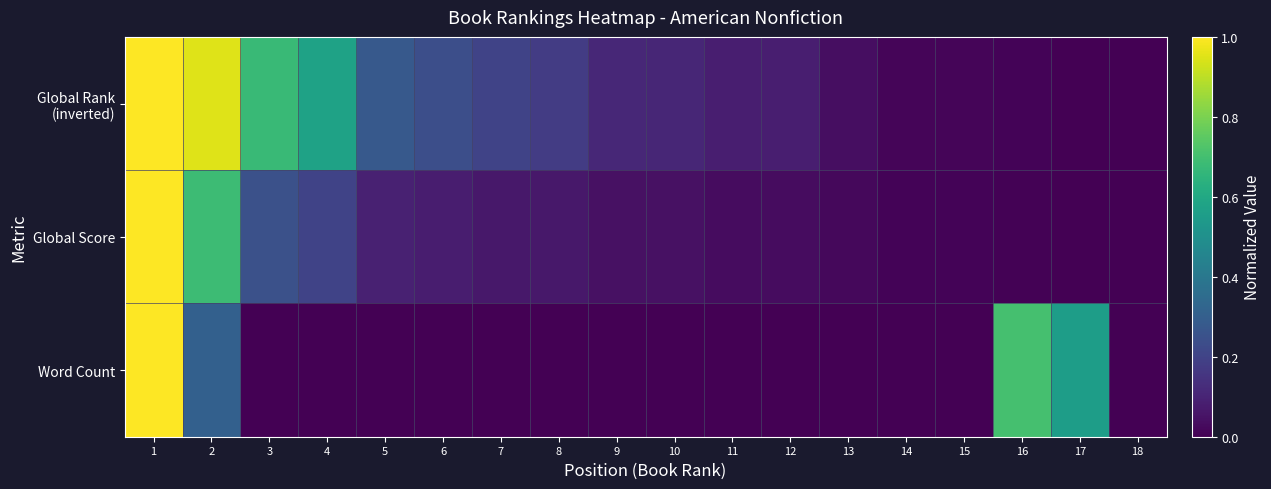

Rank the series by their maximum value, from highest to lowest.

Global Rank (inverted), Global Score, Word Count